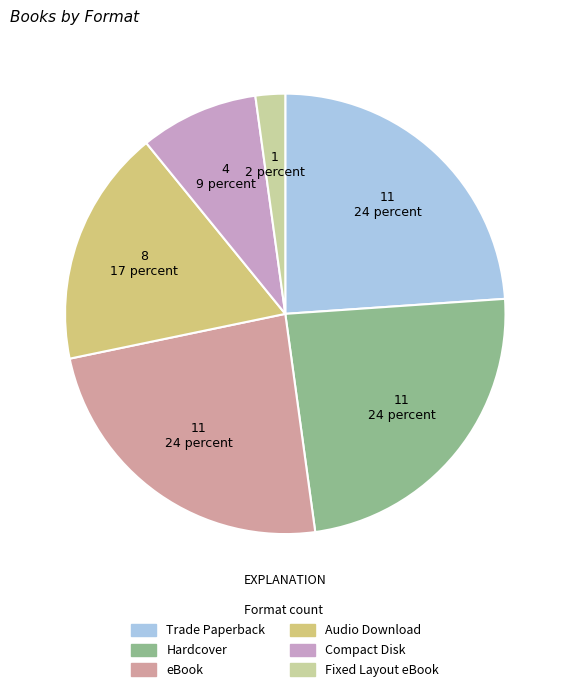

Is the sum of Audio Download and Trade Paperback greater than half?

No